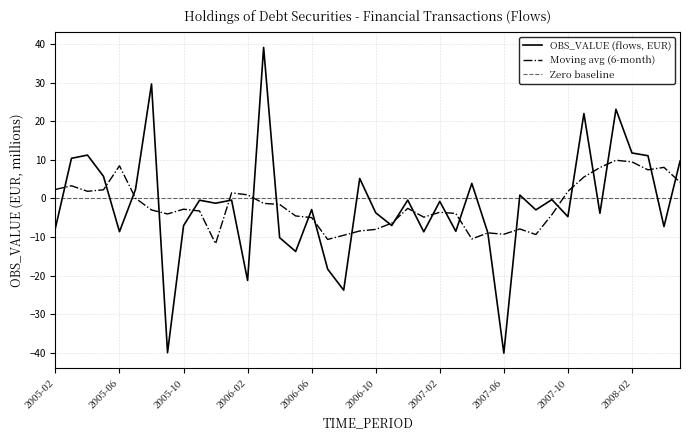

Reading right to left, what are all the values shown in this chart?

2008-05=9.6	2008-04=-7.3	2008-03=11.1	2008-02=11.8	2008-01=23.1	2007-12=-3.8	2007-11=22.0	2007-10=-4.7	2007-09=-0.3	2007-08=-3.0	2007-07=0.9	2007-06=-40.0	2007-05=-8.9	2007-04=3.9	2007-03=-8.5	2007-02=-0.8	2007-01=-8.6	2006-12=-0.4	2006-11=-7.0	2006-10=-3.7	2006-09=5.2	2006-08=-23.7	2006-07=-18.3	2006-06=-2.9	2006-05=-13.7	2006-04=-10.2	2006-03=39.1	2006-02=-21.2	2006-01=-0.4	2005-12=-1.2	2005-11=-0.5	2005-10=-7.0	2005-09=-39.9	2005-08=29.6	2005-07=2.3	2005-06=-8.6	2005-05=5.7	2005-04=11.2	2005-03=10.4	2005-02=-7.6